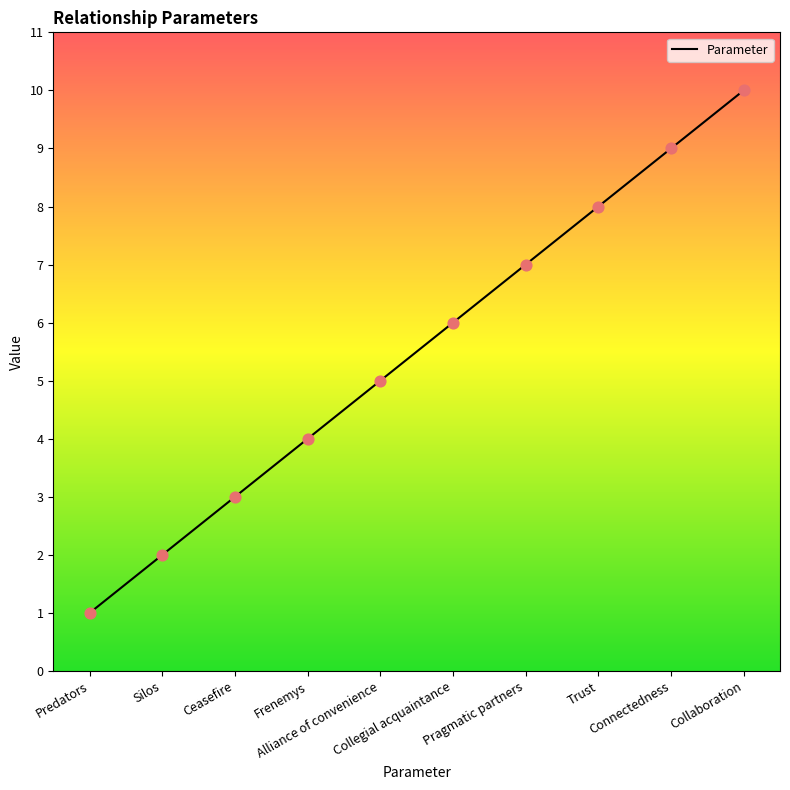

What is the change in value from Predators to Collaboration?

+9